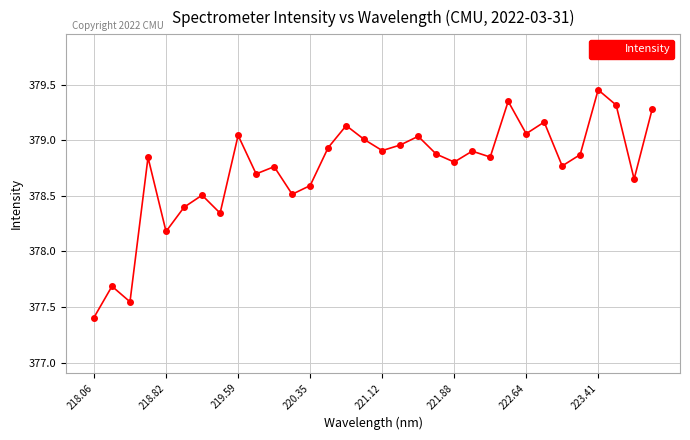

How many lines are shown in the chart?

1